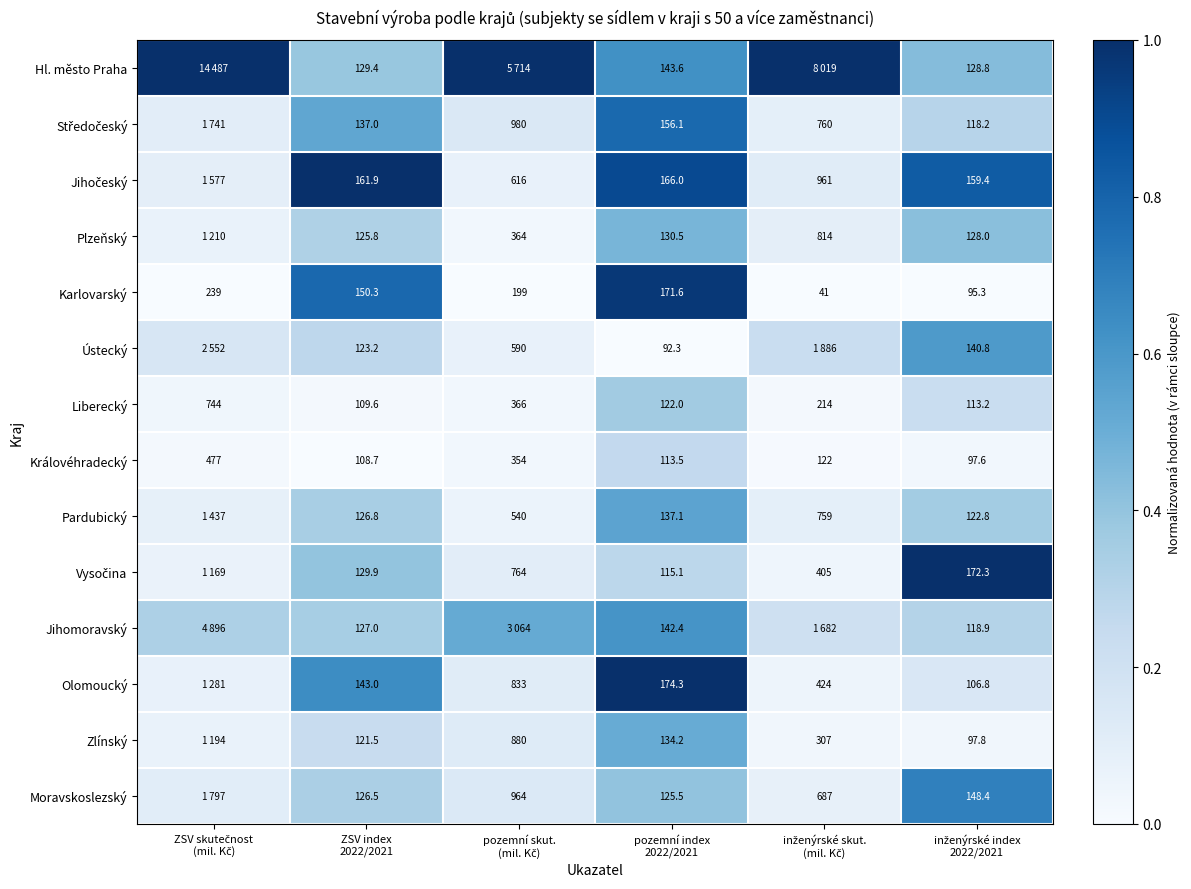

What is the spread (max minus min) of values at inženýrské index
2022/2021?

1.0